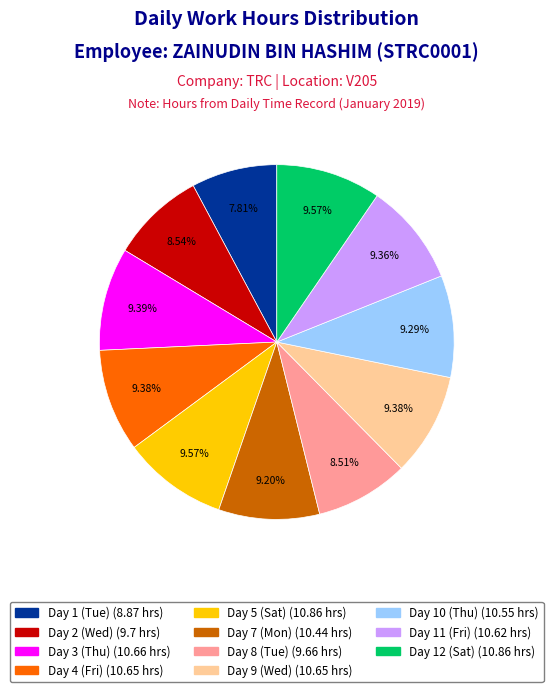

Is there a majority slice in this chart?

No